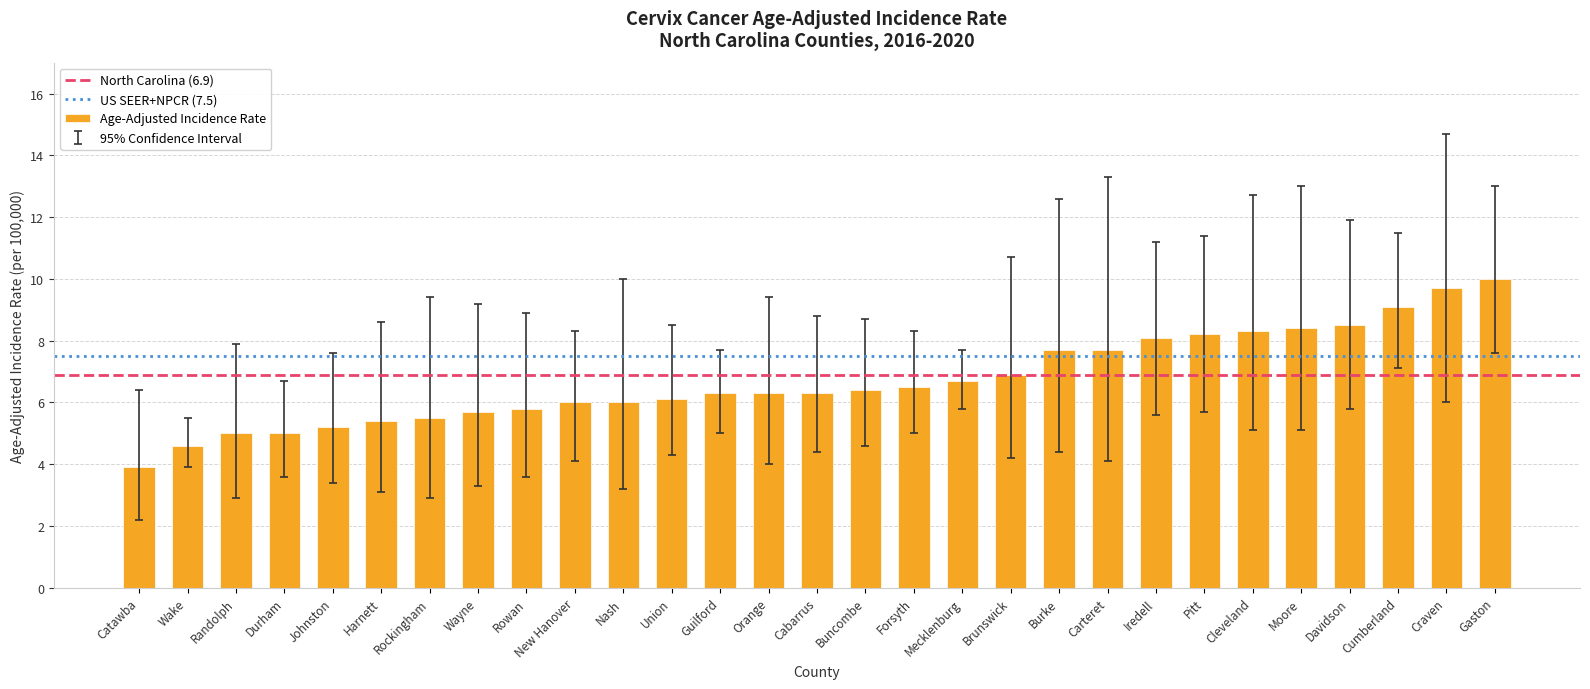

What is the change in value from Catawba to Cleveland?

+4.4